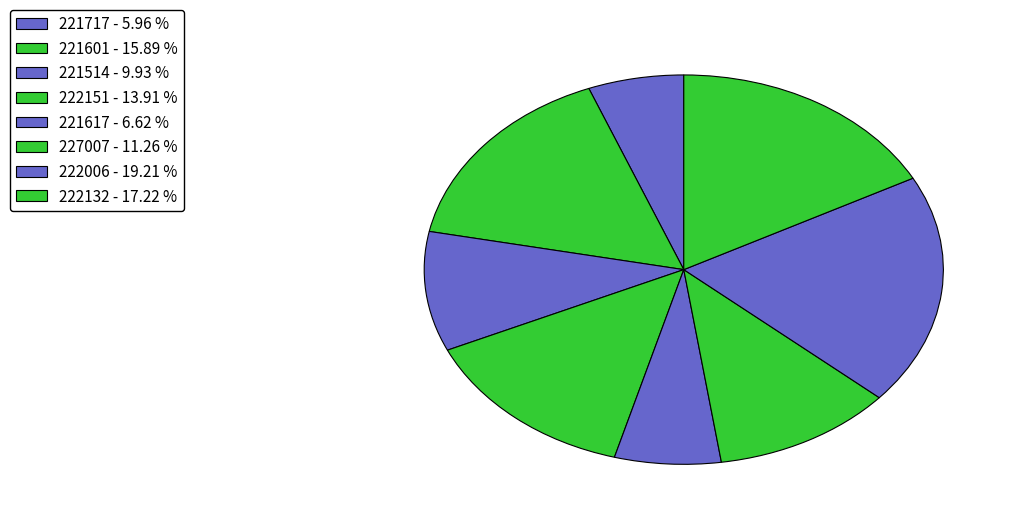

Which category has the biggest portion of the pie?

222006